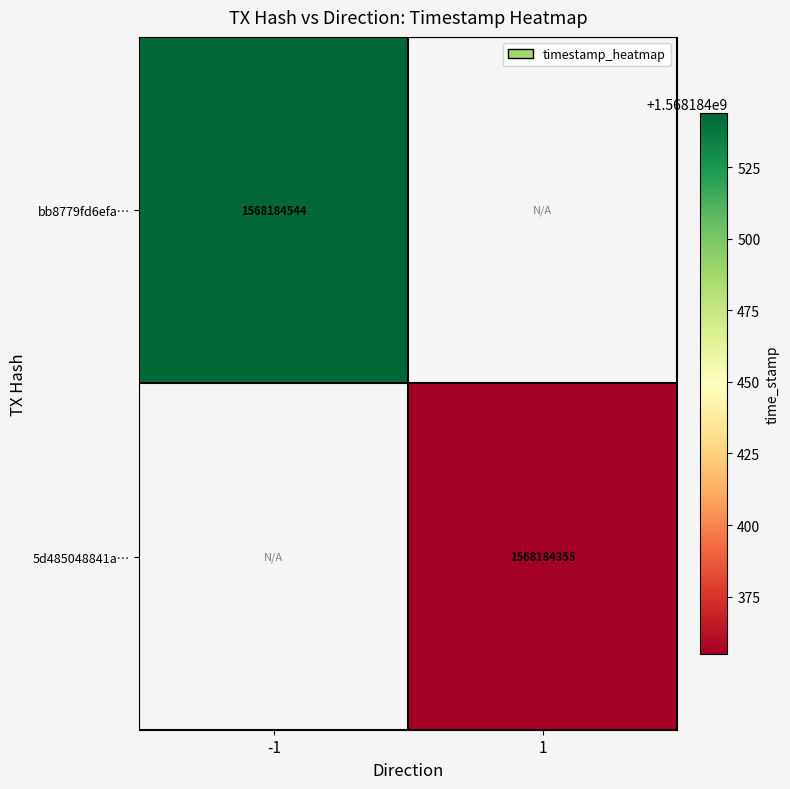

What is the highest value of the 5d485048841a512cd19fa1ffc9e6a4f8e417b03 series?

1568184355